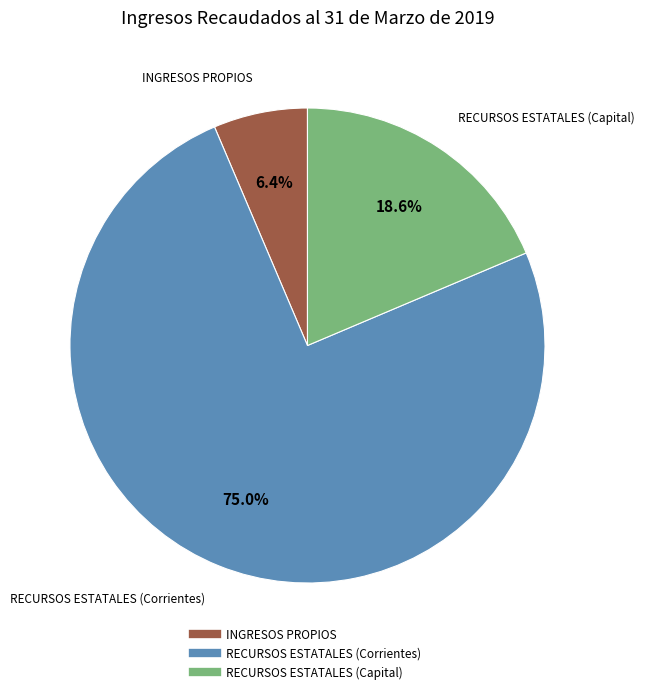

Rank the categories by value from highest to lowest.

RECURSOS ESTATALES (Corrientes), RECURSOS ESTATALES (Capital), INGRESOS PROPIOS